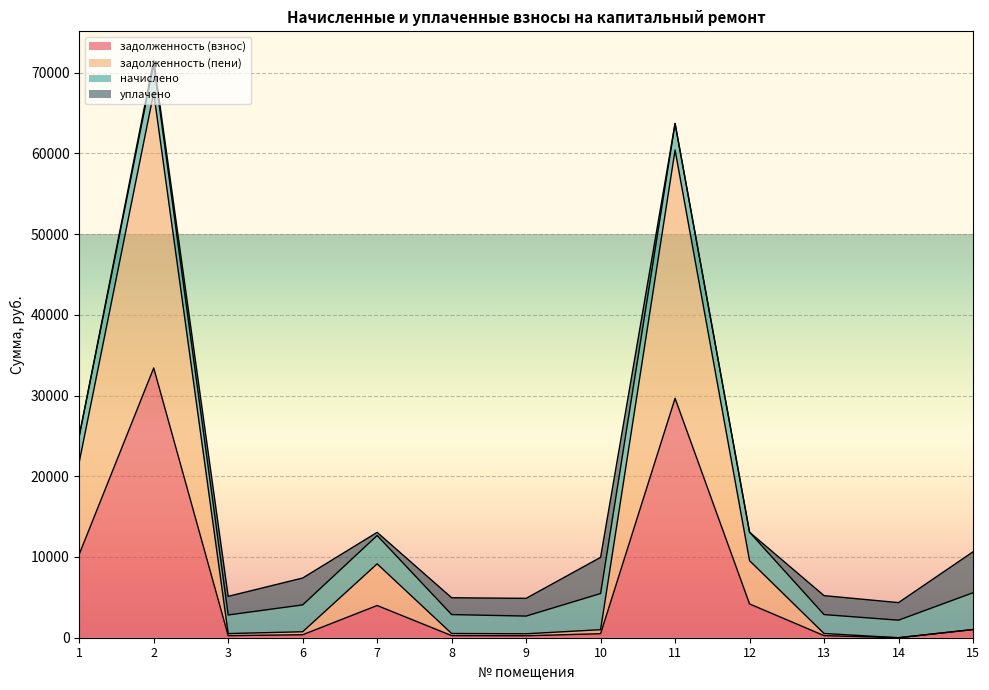

What is the sum of all задолженность (взнос) values?

84474.4